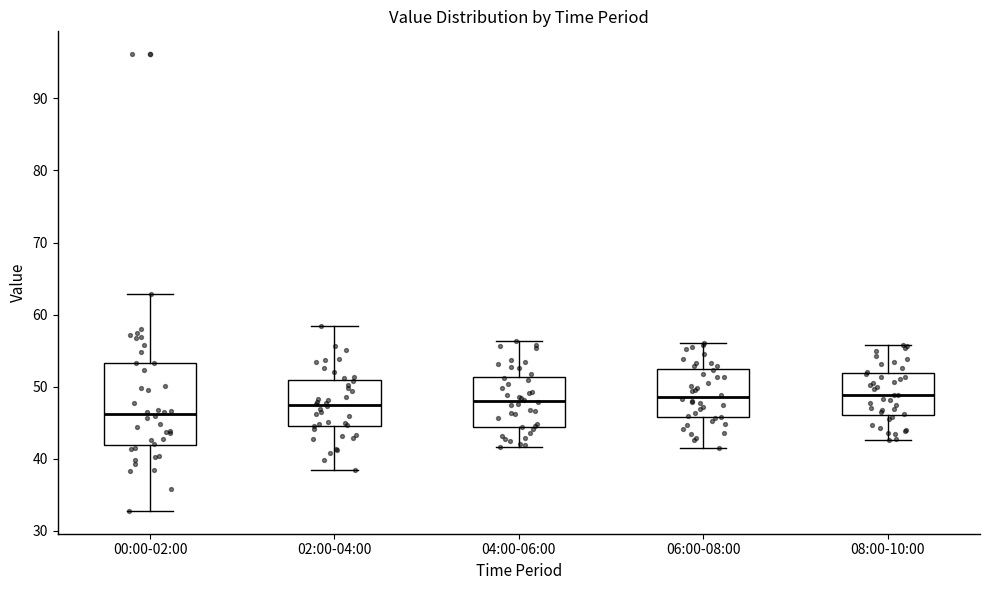

Comparing the boxes themselves (not the whiskers), which one is the tallest?

00:00-02:00